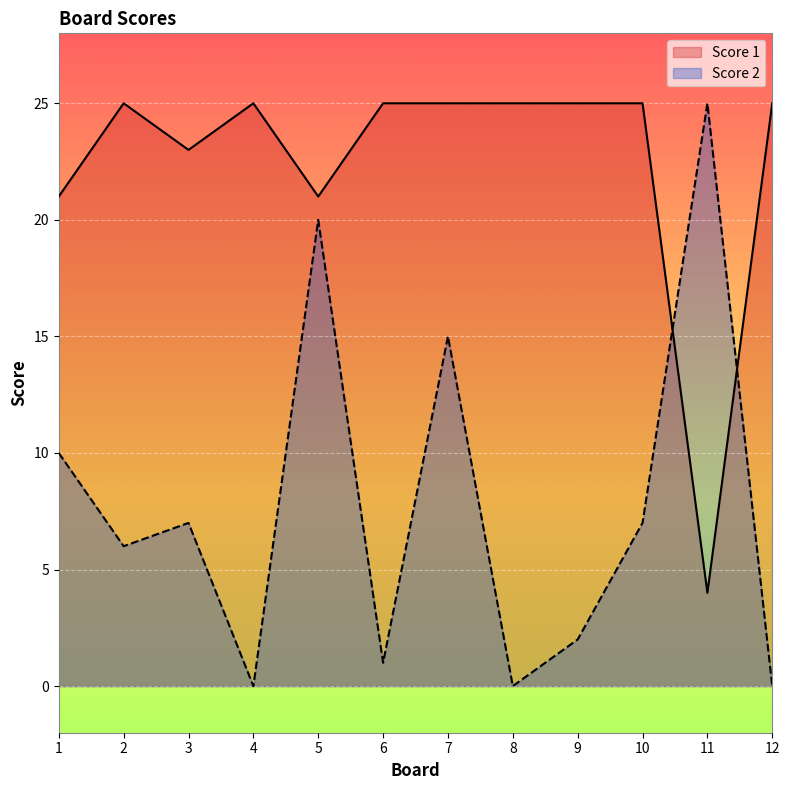

What is the total value across all series at 6?

26